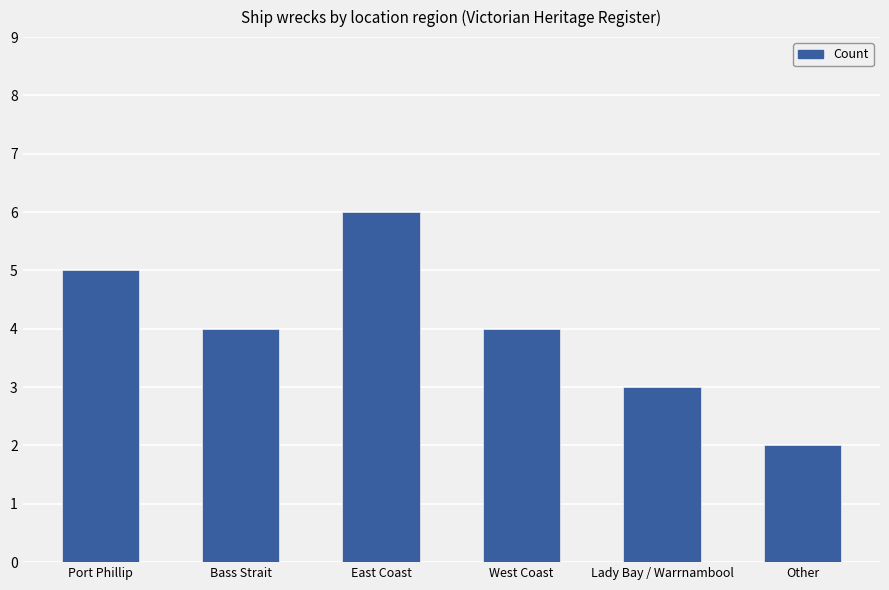

What is the label of the 3rd bar from the left?

East Coast